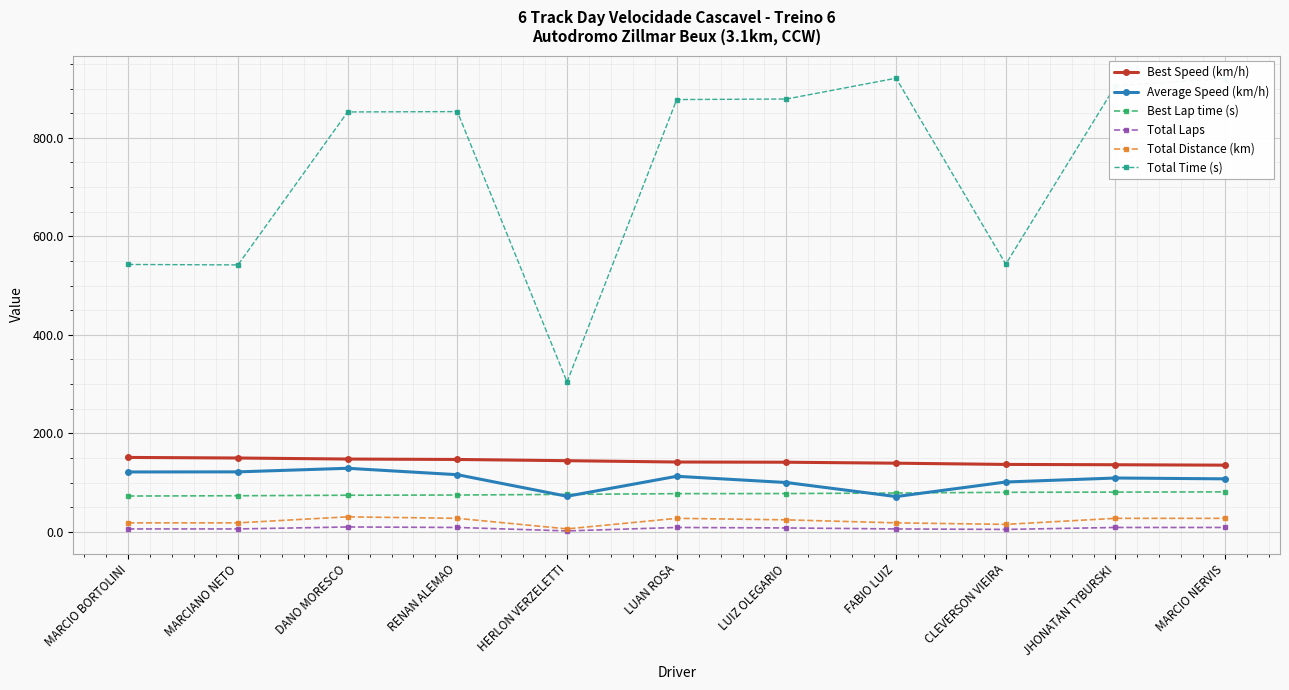

True or false: Total Time (s) has more than 1 points higher than both neighbors.

True